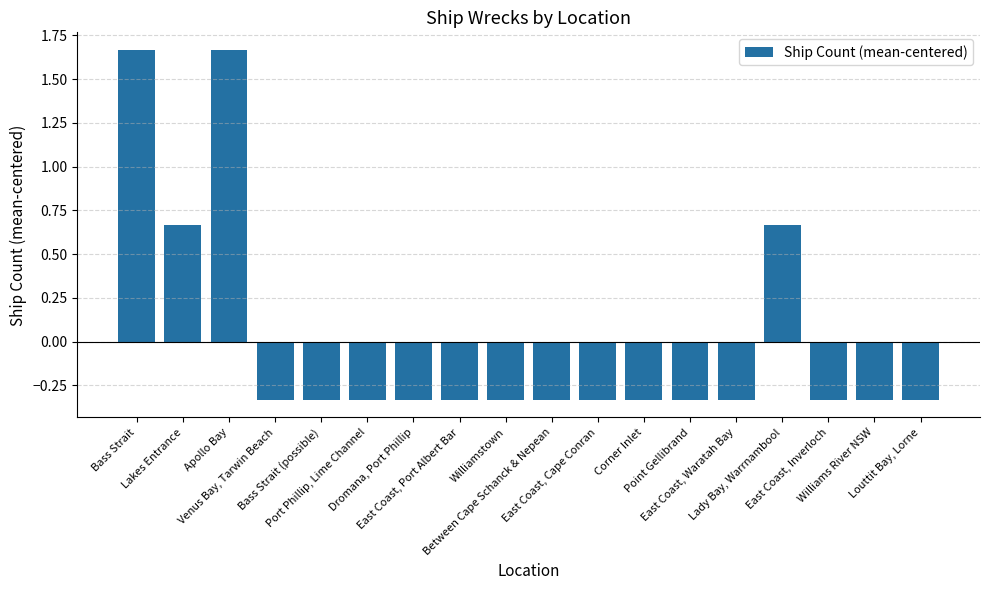

Are the bars grouped side by side (vs. stacked)?

No